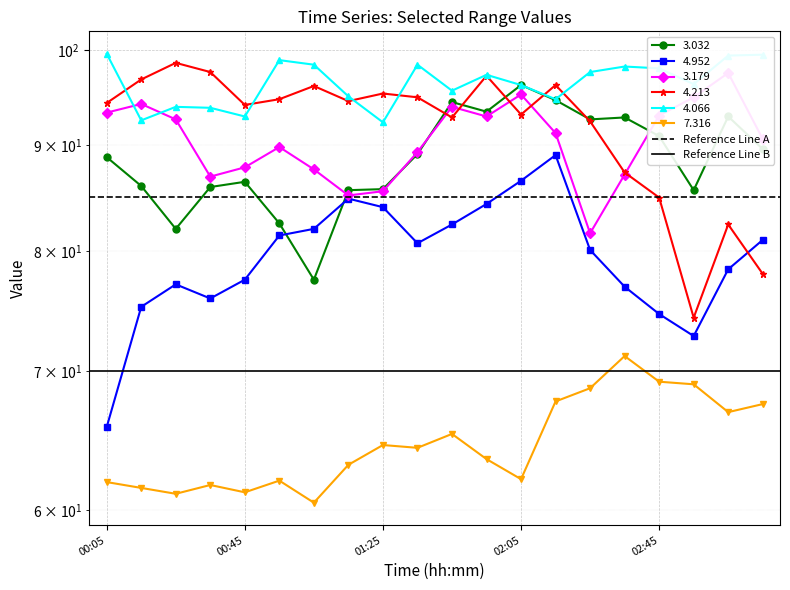

Is it true that Reference Line B equals 70 at 00:45?

True